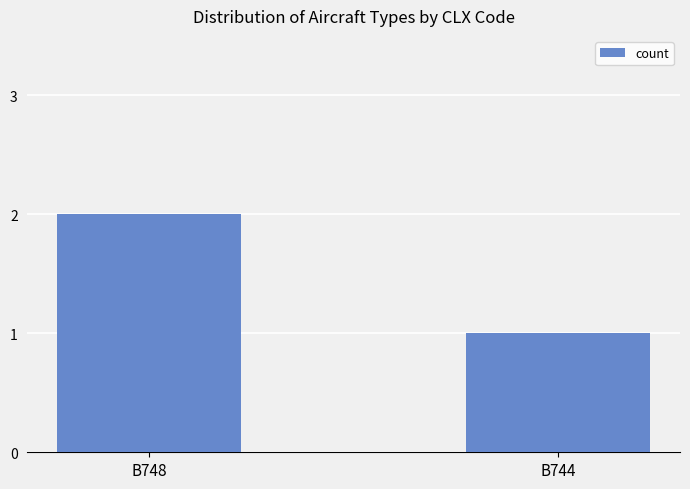

What is the value of the 1st bar from the left?

2